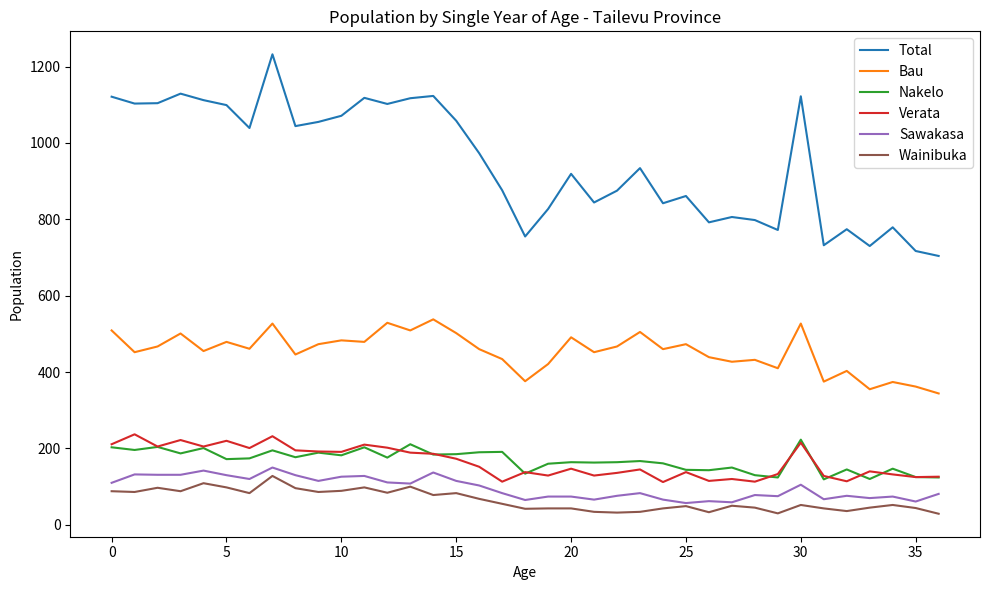

Which series has the largest total across all categories?

Total